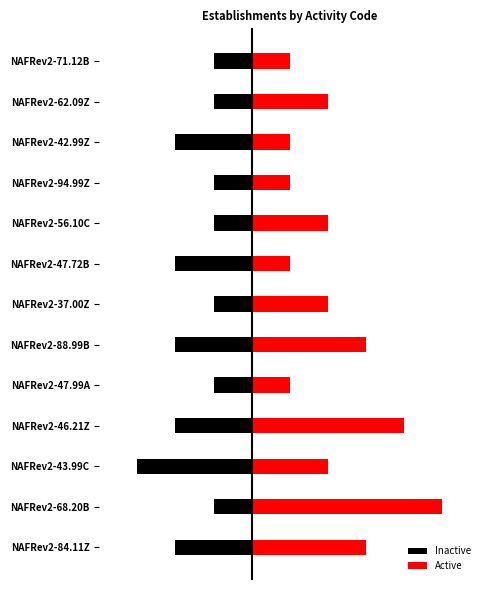

Between NAFRev2-88.99B and NAFRev2-37.00Z, which is larger?

NAFRev2-37.00Z